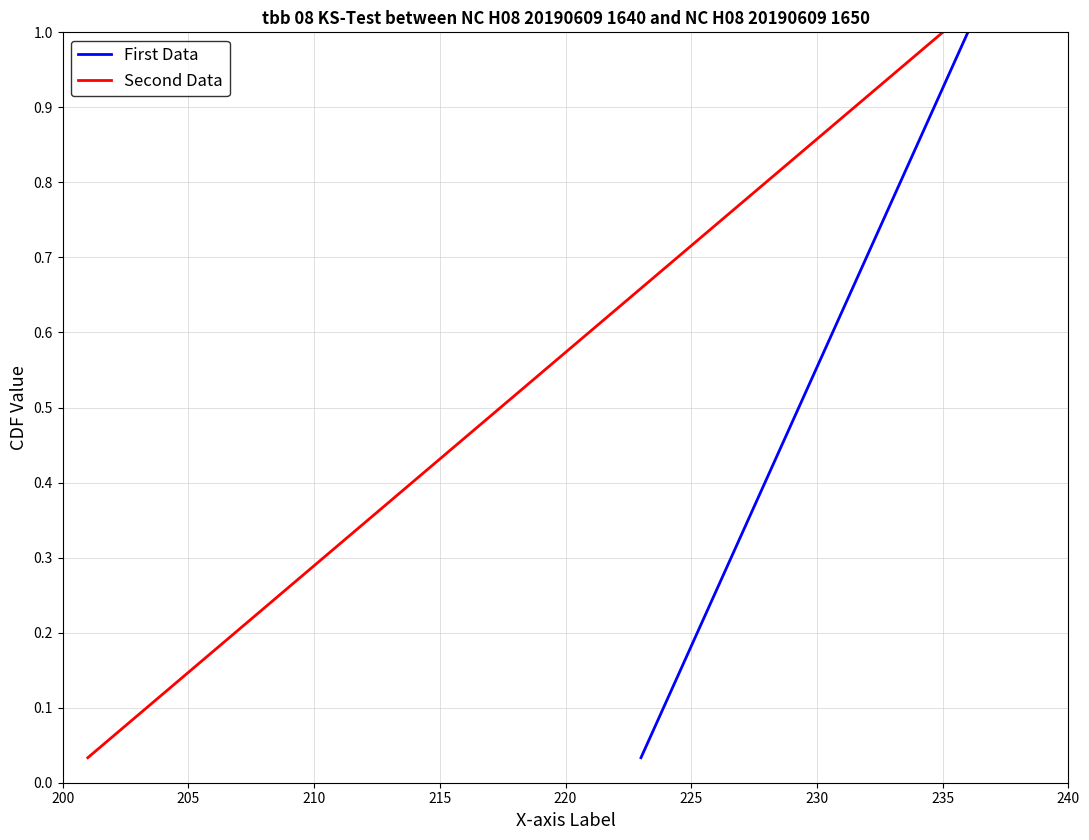

True or false: Second Data and First Data cross at least once.

False